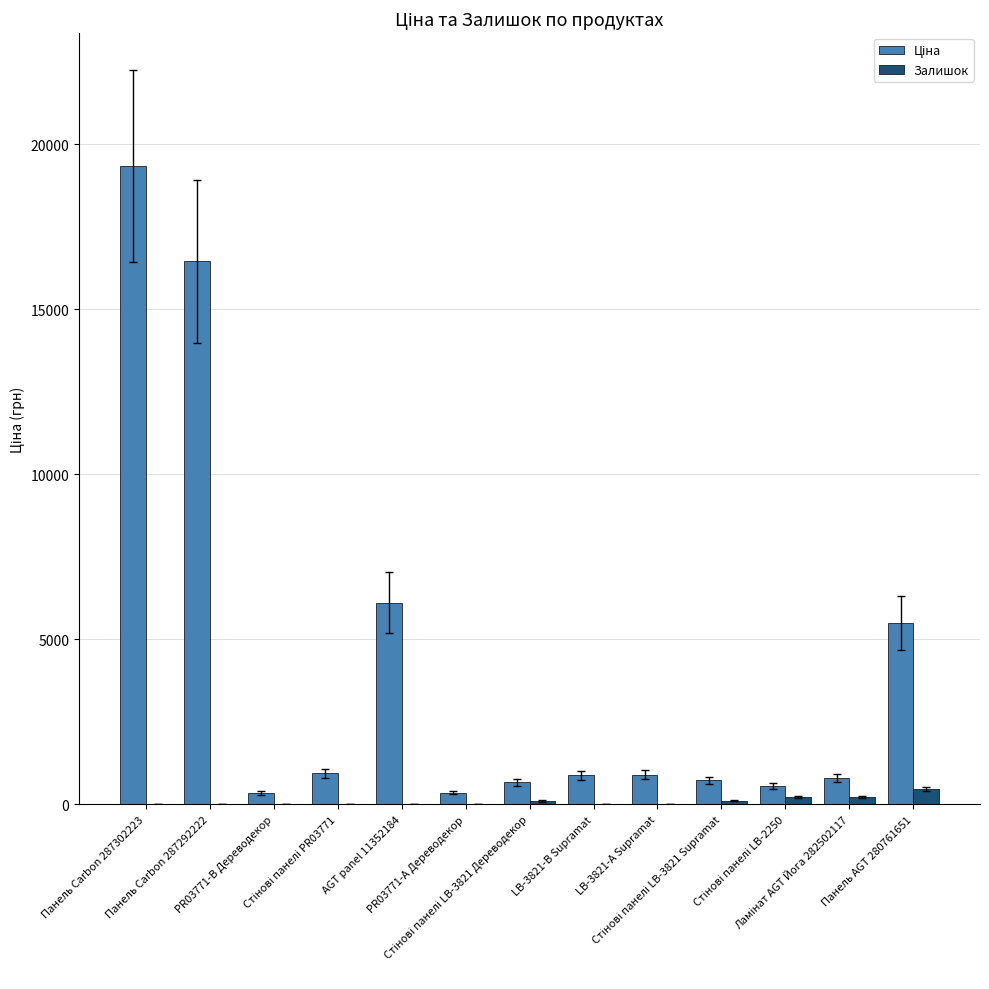

What is the highest value of the Залишок series?

468.0